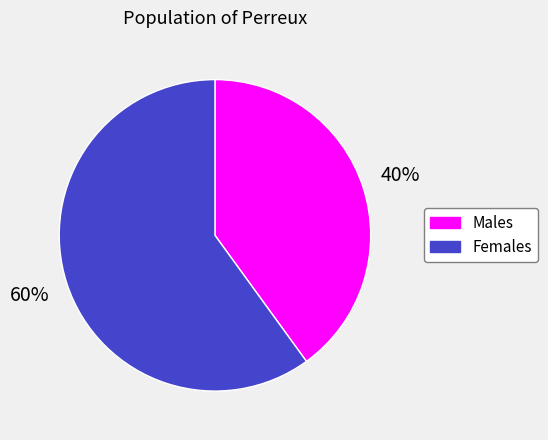

True or false: Females accounts for 74% of the total.

False